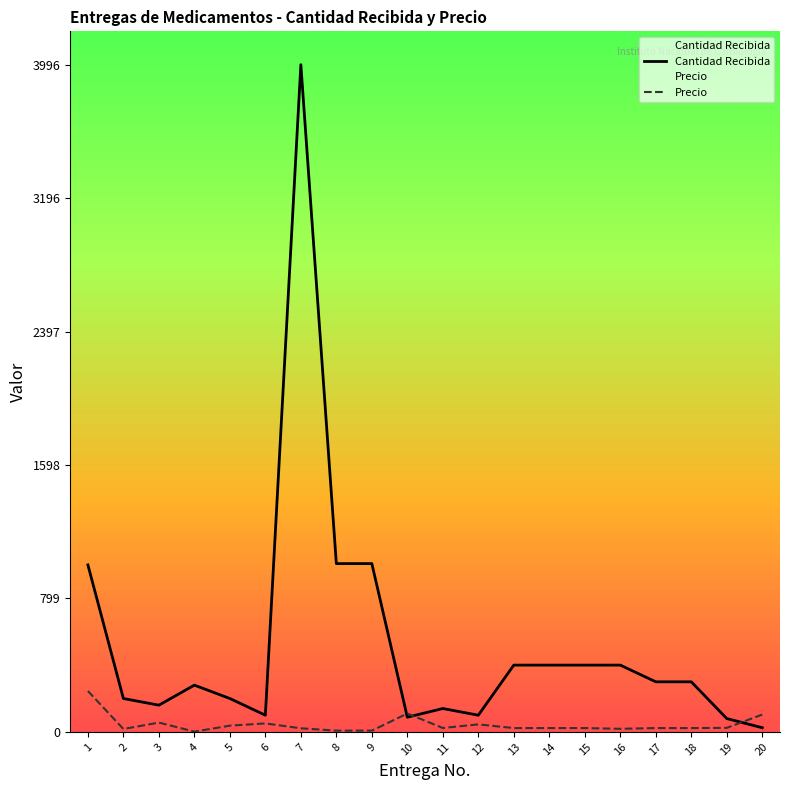

Rank the series by their average value, from highest to lowest.

Cantidad Recibida, Precio